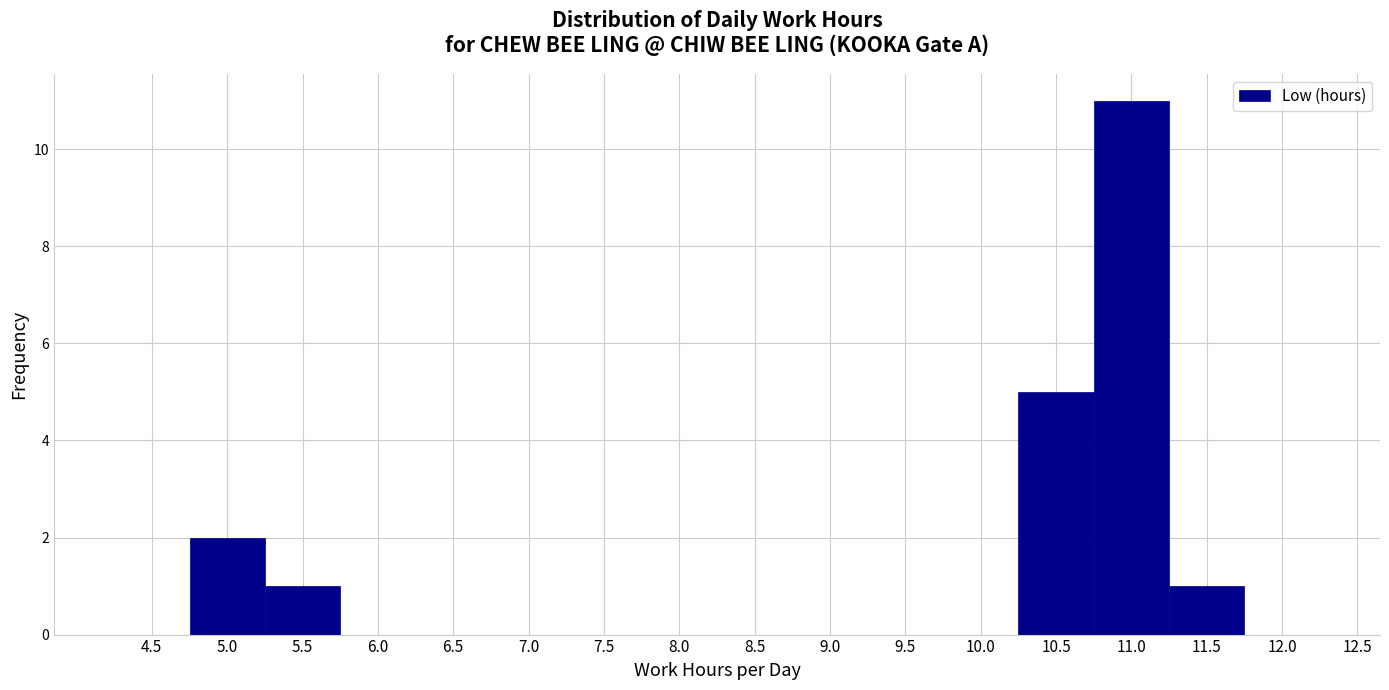

Reading left to right, what are all the values shown in this chart?

4.5=0	5.0=2	5.5=1	6.0=0	6.5=0	7.0=0	7.5=0	8.0=0	8.5=0	9.0=0	9.5=0	10.0=0	10.5=5	11.0=11	11.5=1	12.0=0